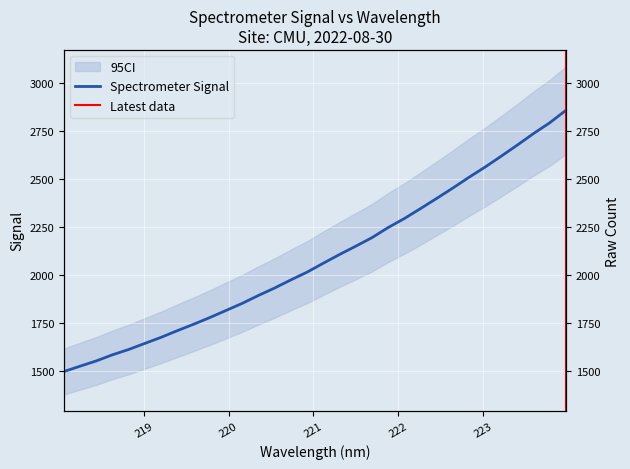

Rank the categories by value from lowest to highest.

218.0596, 218.2508, 218.442, 218.6332, 218.8244, 219.0156, 219.2067, 219.3979, 219.589, 219.7801, 219.9712, 220.1623, 220.3533, 220.5444, 220.7354, 220.9264, 221.1174, 221.3083, 221.4993, 221.6902, 221.8812, 222.0721, 222.263, 222.4538, 222.6447, 222.8355, 223.0264, 223.2172, 223.408, 223.5987, 223.7895, 223.9802